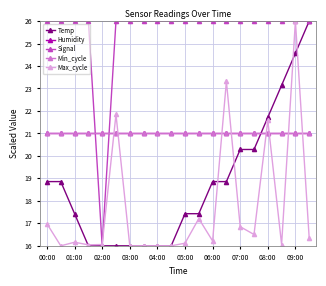

Is this an area chart (filled region under the line)?

No